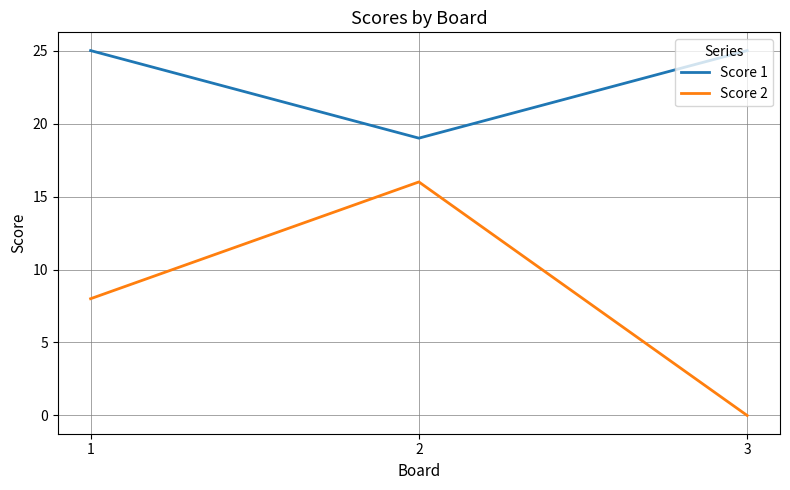

At which category is the sum across all series the highest?

2